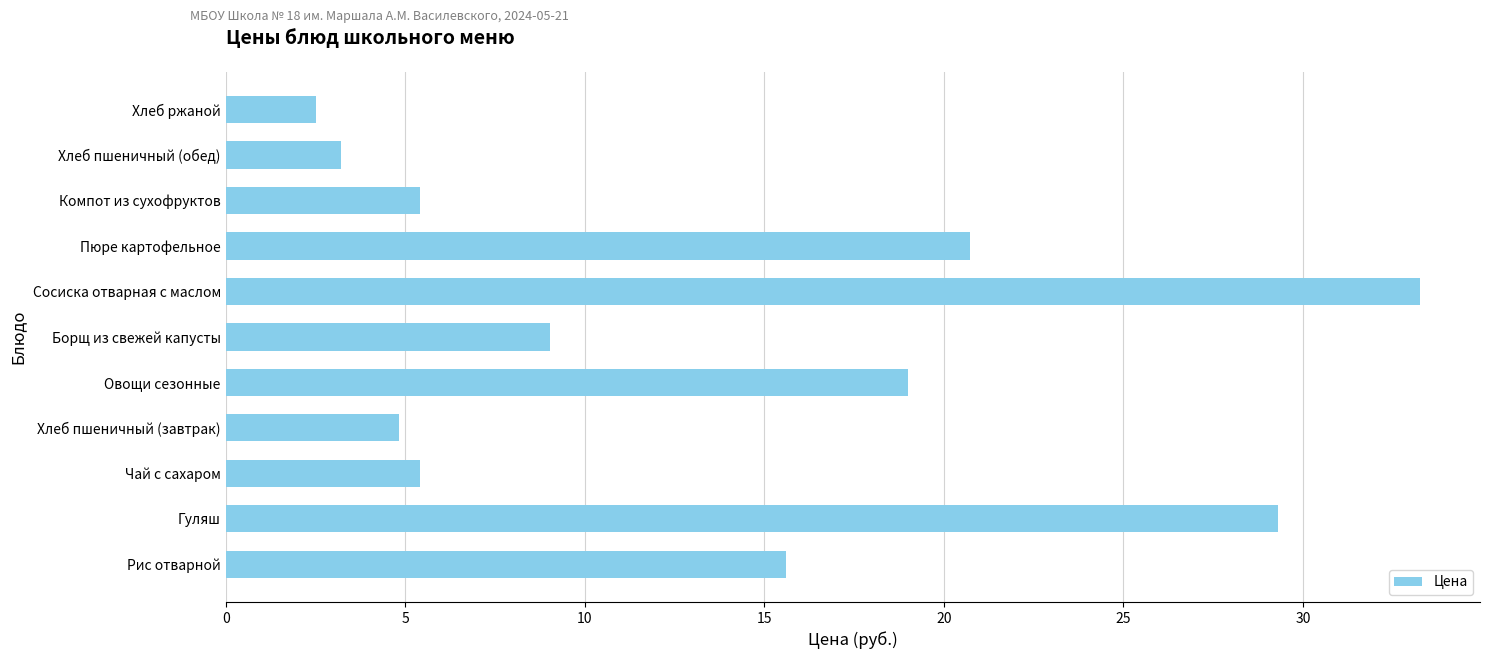

Reading bottom to top, what are all the values shown in this chart?

Рис отварной=15.6	Гуляш=29.3	Чай с сахаром=5.4	Хлеб пшеничный (завтрак)=4.8	Овощи сезонные=19.0	Борщ из свежей капусты=9.0	Сосиска отварная с маслом=33.3	Пюре картофельное=20.7	Компот из сухофруктов=5.4	Хлеб пшеничный (обед)=3.2	Хлеб ржаной=2.5